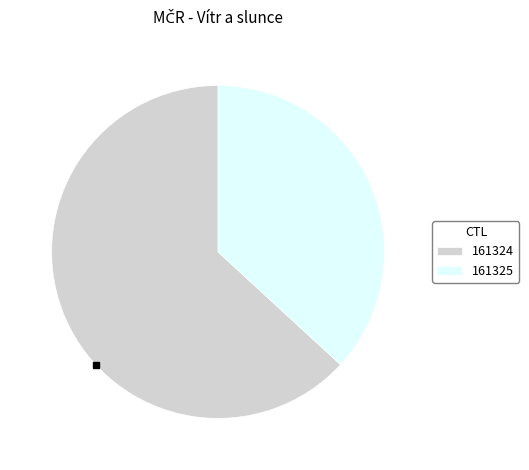

Count the number of slices in the pie.

2